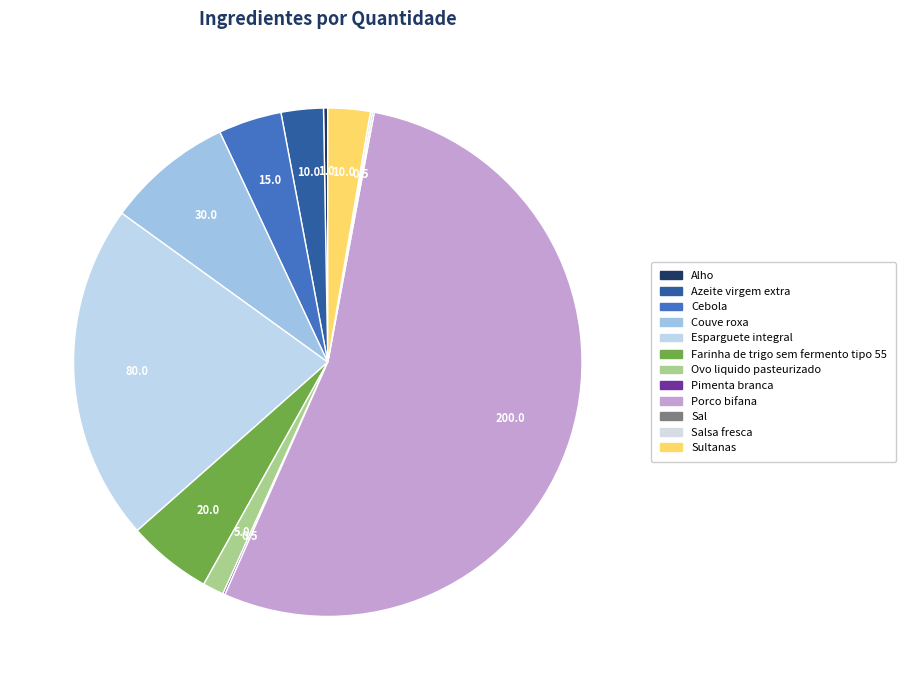

Between Cebola and Esparguete integral, which is larger?

Esparguete integral